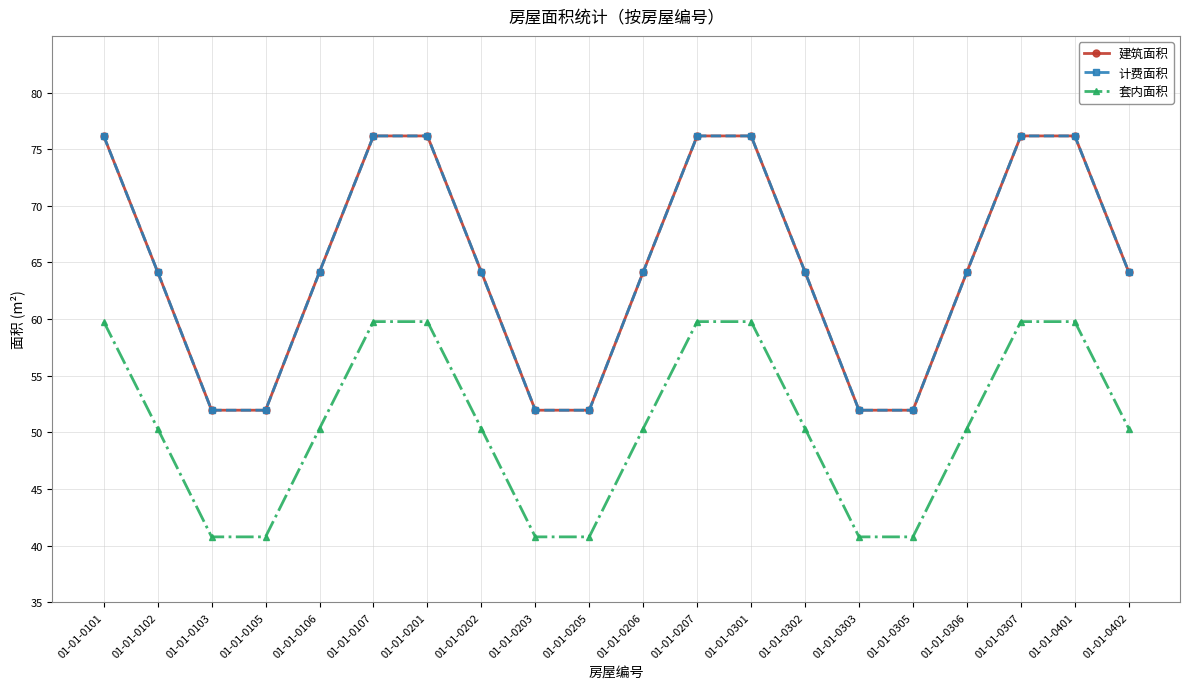

Is this an area chart (filled region under the line)?

No